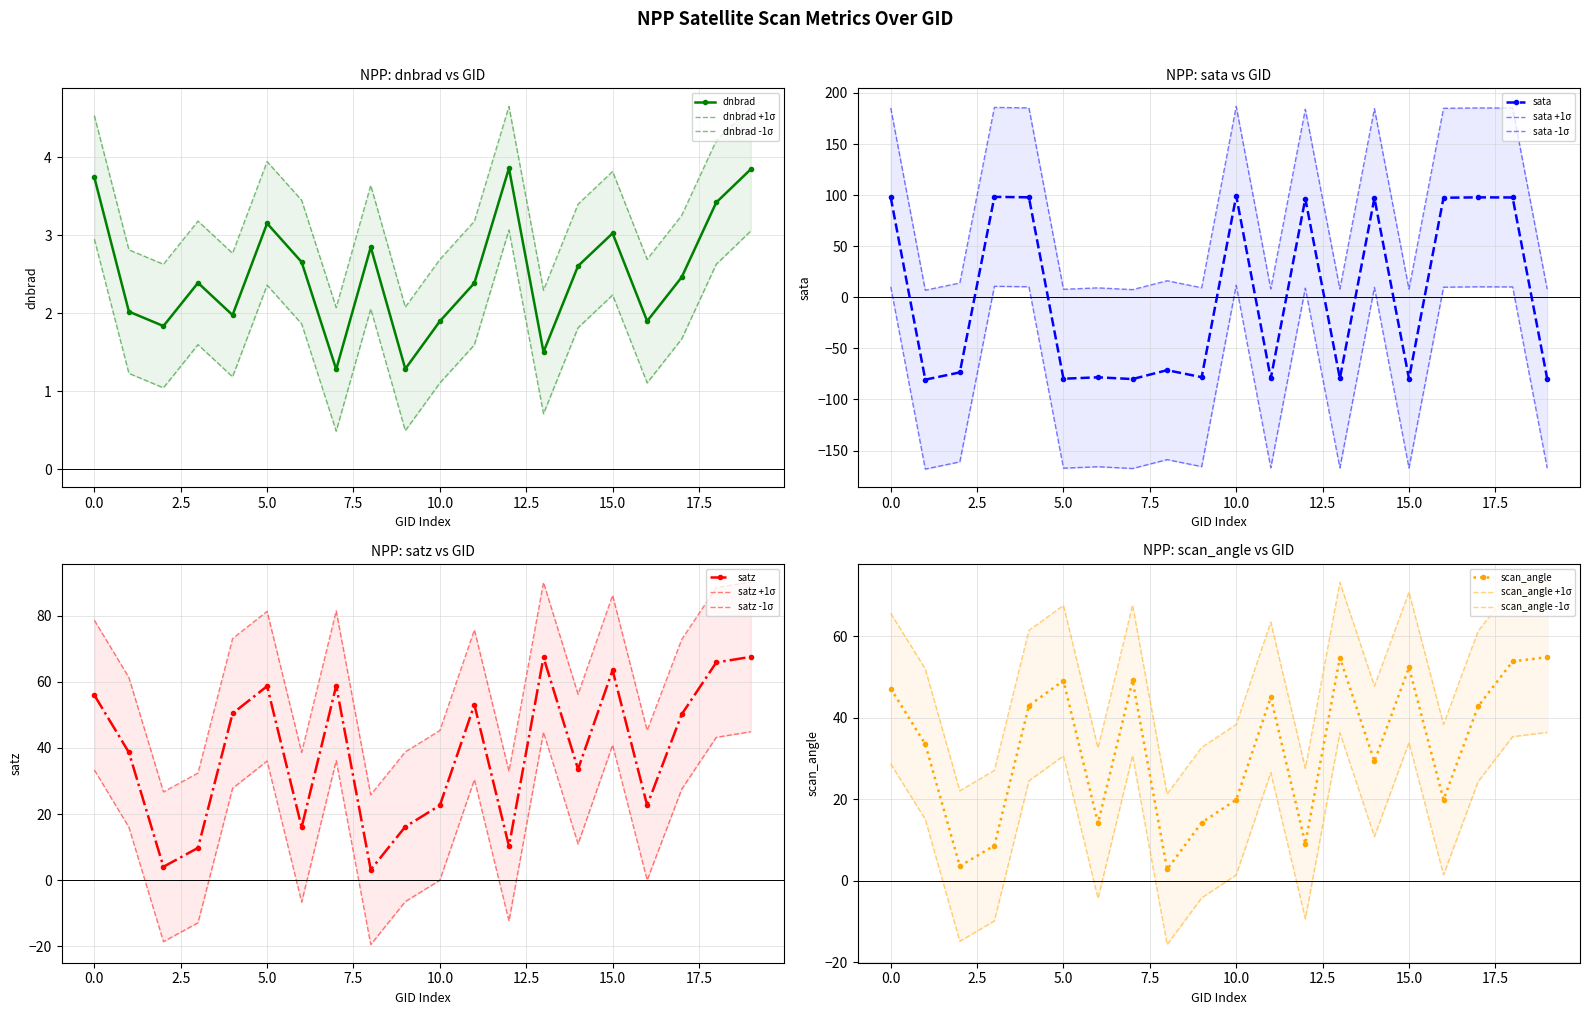

Between 123011 and 149775, which series saw the biggest shift?

sata